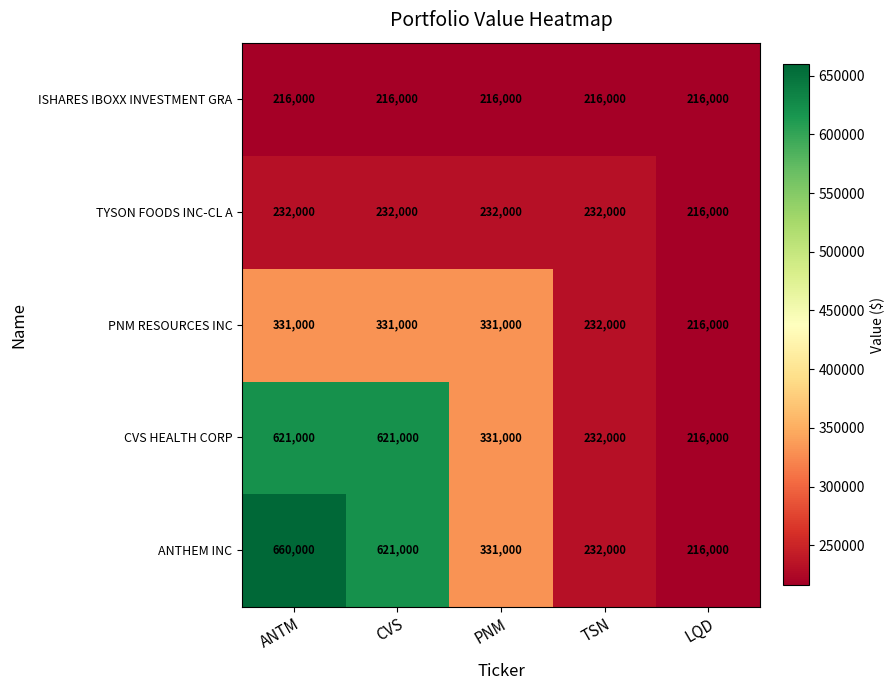

Reading left to right, extract all data points from this chart.

ISHARES IBOXX INVESTMENT GRA: ANTM=216000	CVS=216000	PNM=216000	TSN=216000	LQD=216000
TYSON FOODS INC-CL A: ANTM=232000	CVS=232000	PNM=232000	TSN=232000	LQD=216000
PNM RESOURCES INC: ANTM=331000	CVS=331000	PNM=331000	TSN=232000	LQD=216000
CVS HEALTH CORP: ANTM=621000	CVS=621000	PNM=331000	TSN=232000	LQD=216000
ANTHEM INC: ANTM=660000	CVS=621000	PNM=331000	TSN=232000	LQD=216000